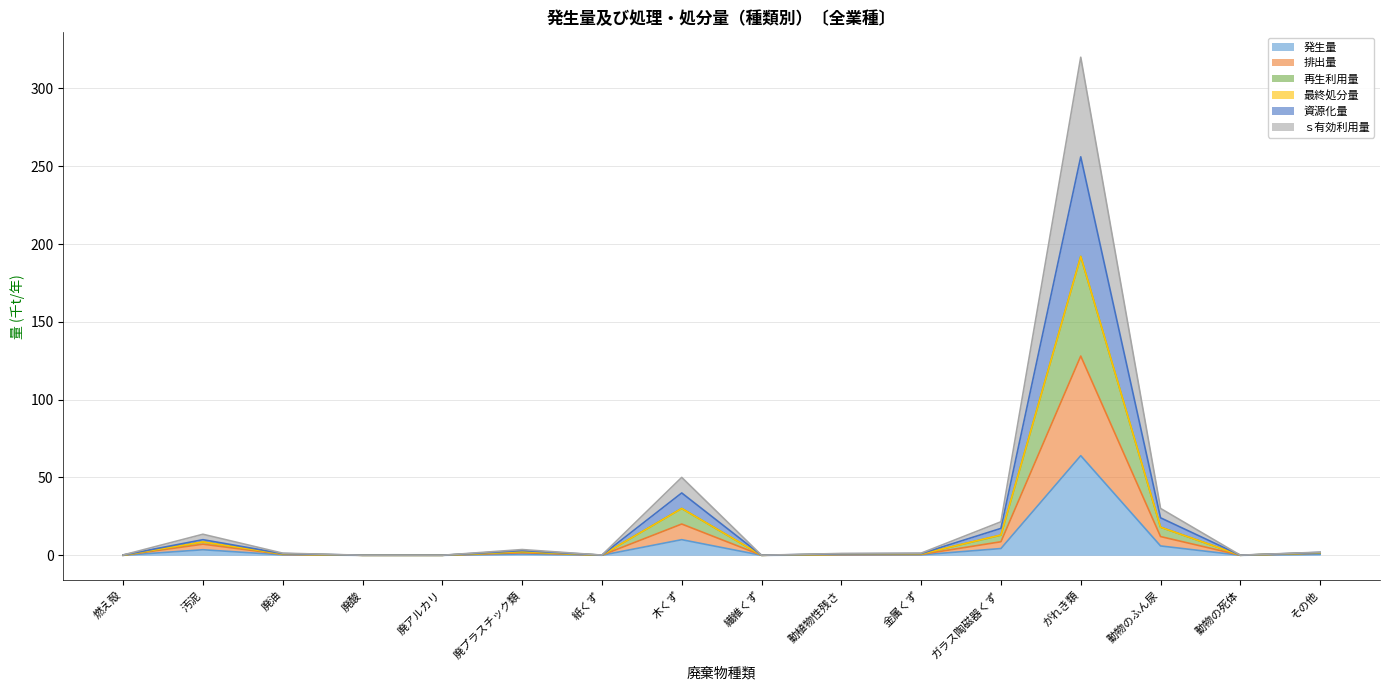

True or false: 排出量 has a value of 0.2 at 動植物性残さ.

False